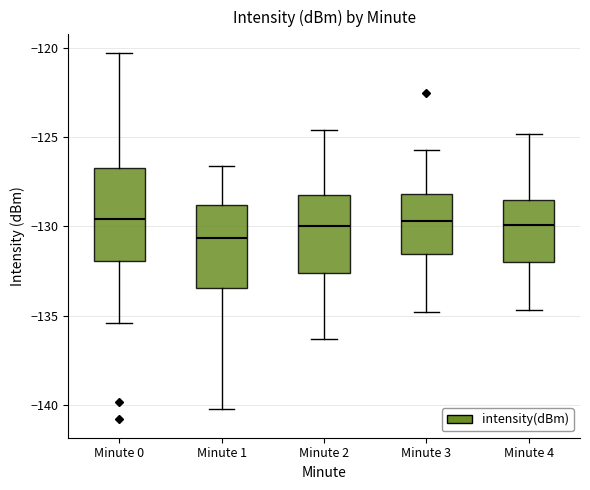

Reading left to right, read every box against the y-axis: the position of its median line, the range the box covers, and the ends of its whiskers. The values are not printed on the chart, so give them approximately, as read against the axis.

Minute 0: median -129.5, box -132.0 to -126.5, whiskers -135.5 to -120.0
Minute 1: median -130.5, box -133.5 to -129.0, whiskers -140.5 to -126.5
Minute 2: median -130.0, box -132.5 to -128.0, whiskers -136.5 to -124.5
Minute 3: median -129.5, box -131.5 to -128.0, whiskers -135.0 to -125.5
Minute 4: median -130.0, box -132.0 to -128.5, whiskers -134.5 to -125.0